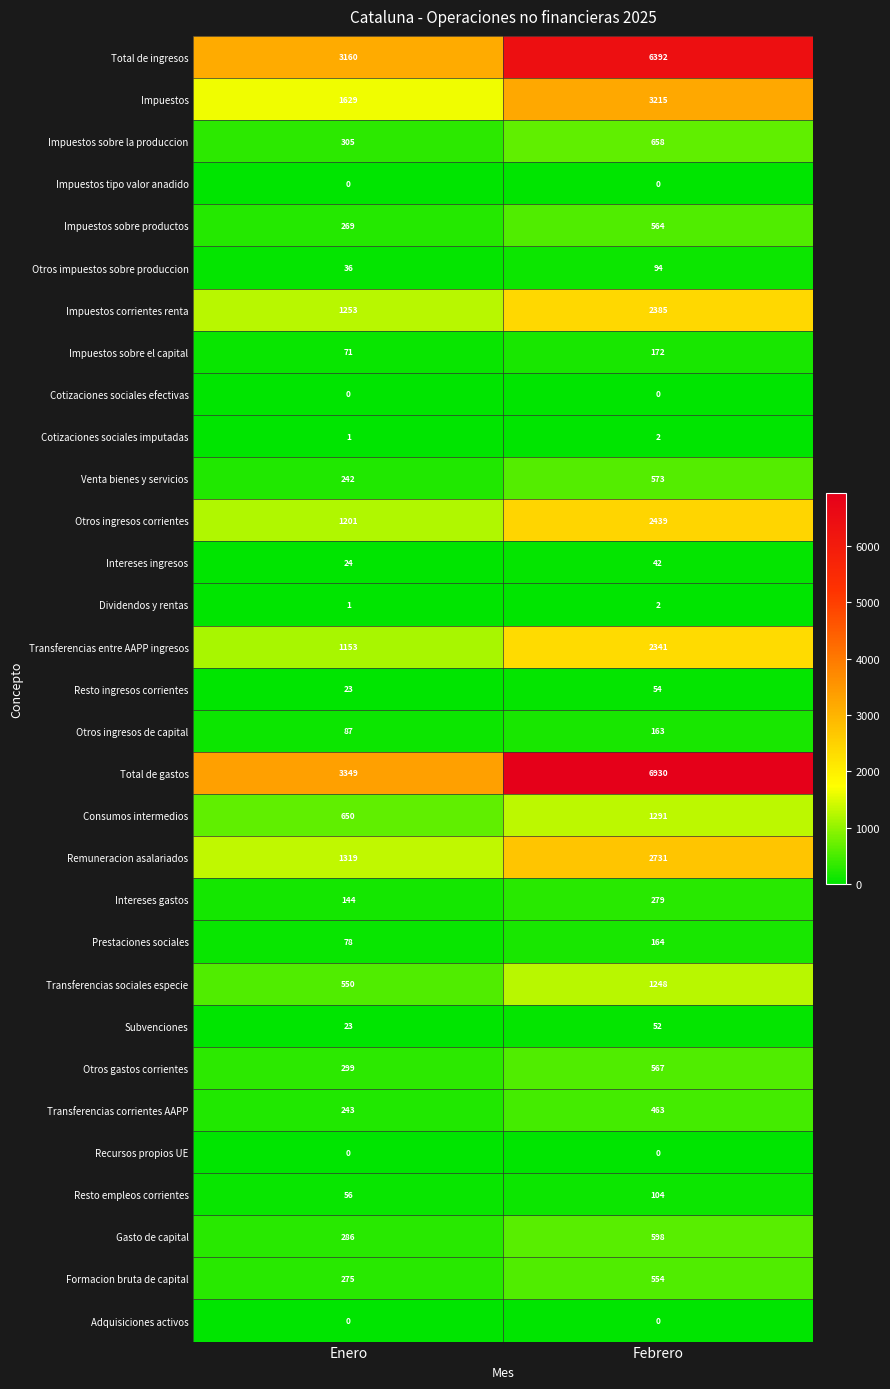

Which series has the largest total across all categories?

Total de gastos